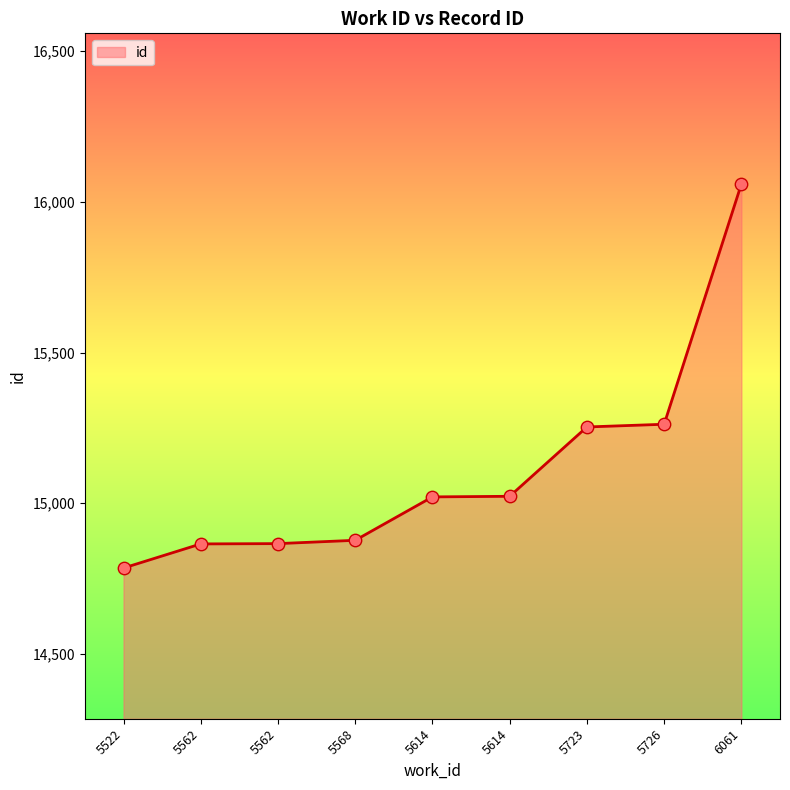

Between 5522 and 5568, which is larger?

5568